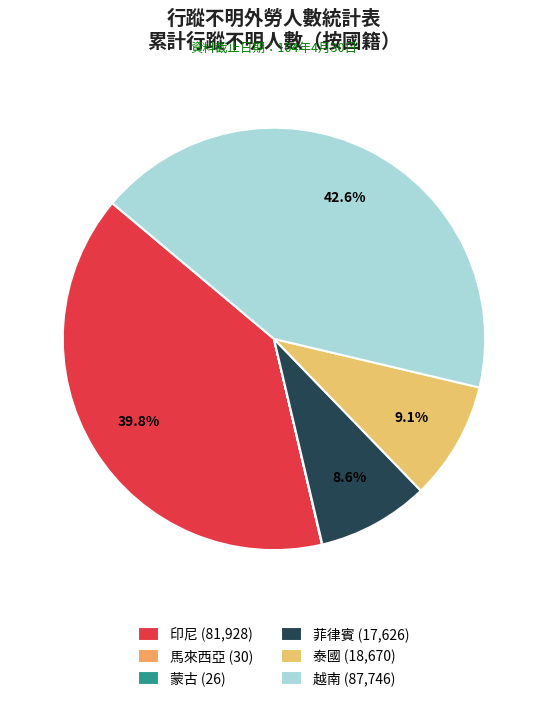

The 蒙古 slice represents 0% of the pie. True or false?

True